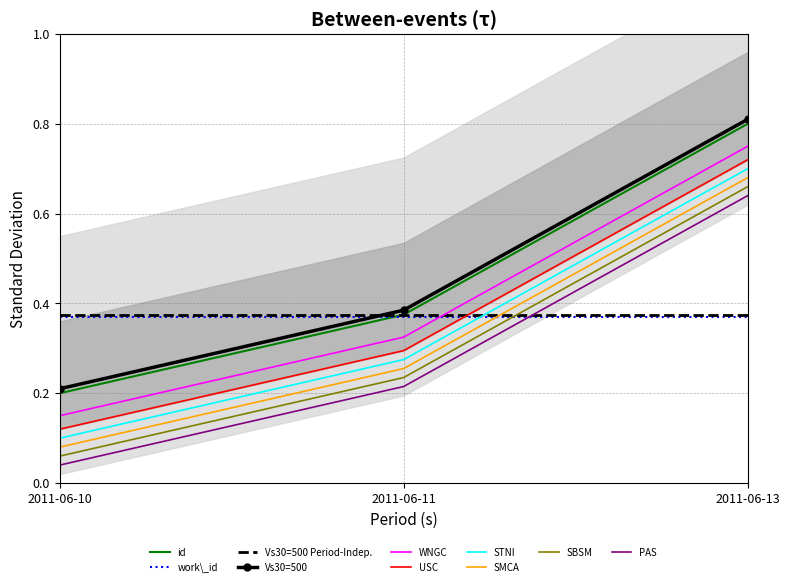

What is the difference between the maximum and minimum values?

0.6